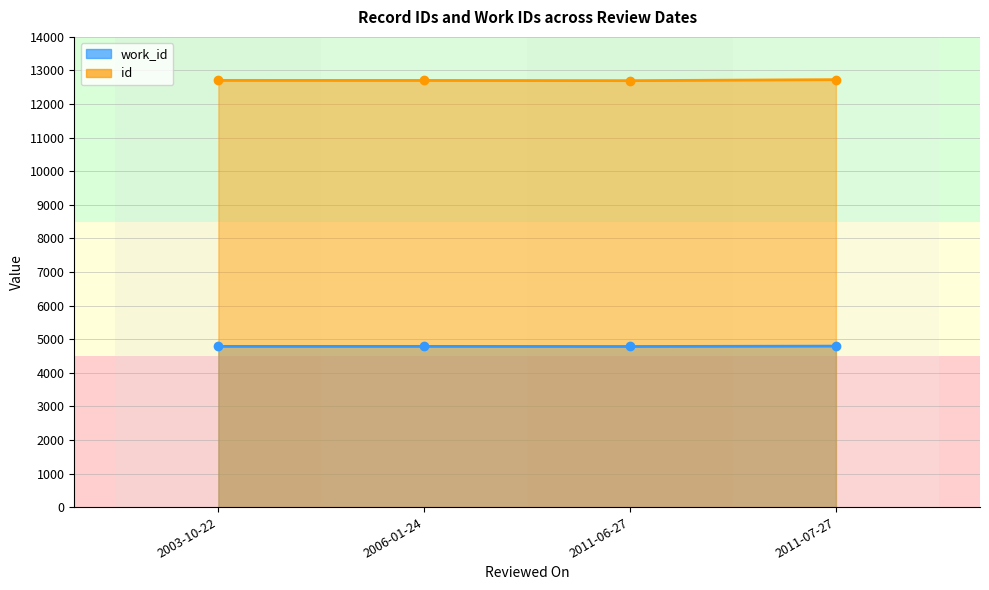

True or false: id has more than 2 interior local peaks.

False